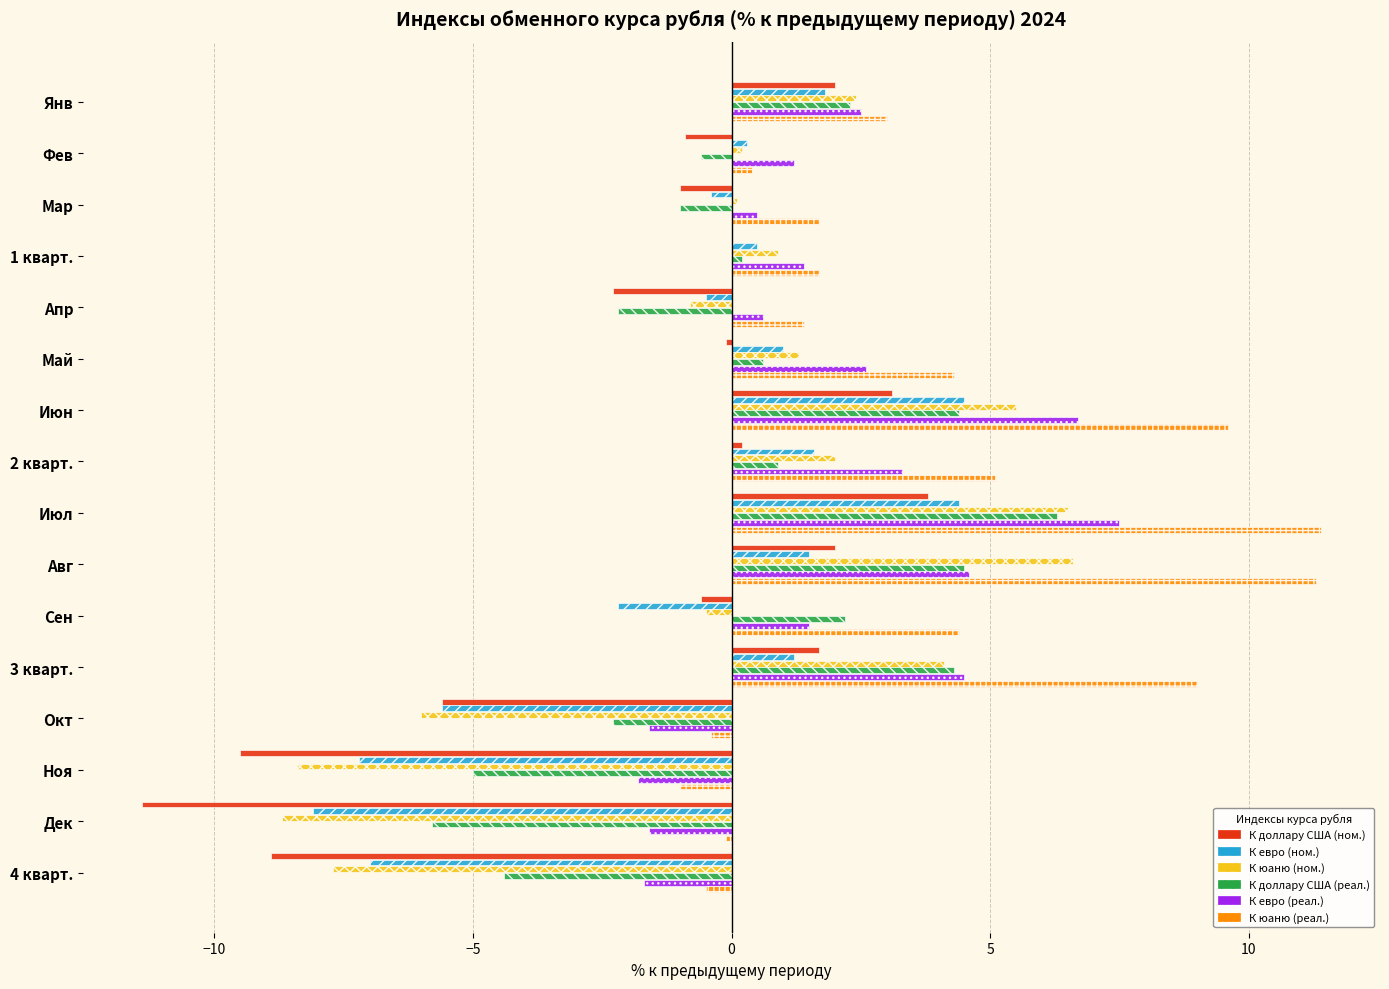

What is the greatest value displayed?

11.4